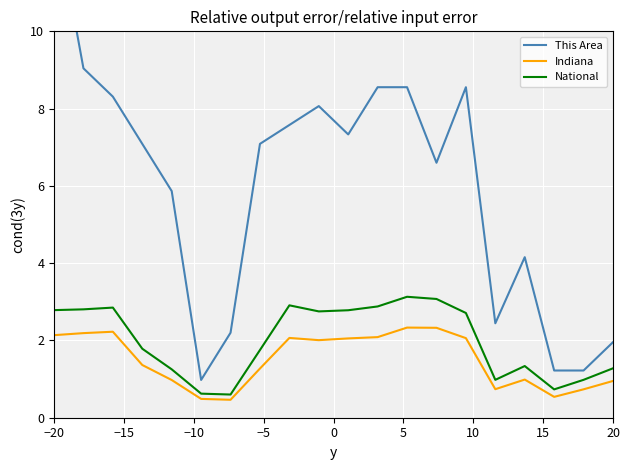

How many interior local valleys does the Indiana series have?

4